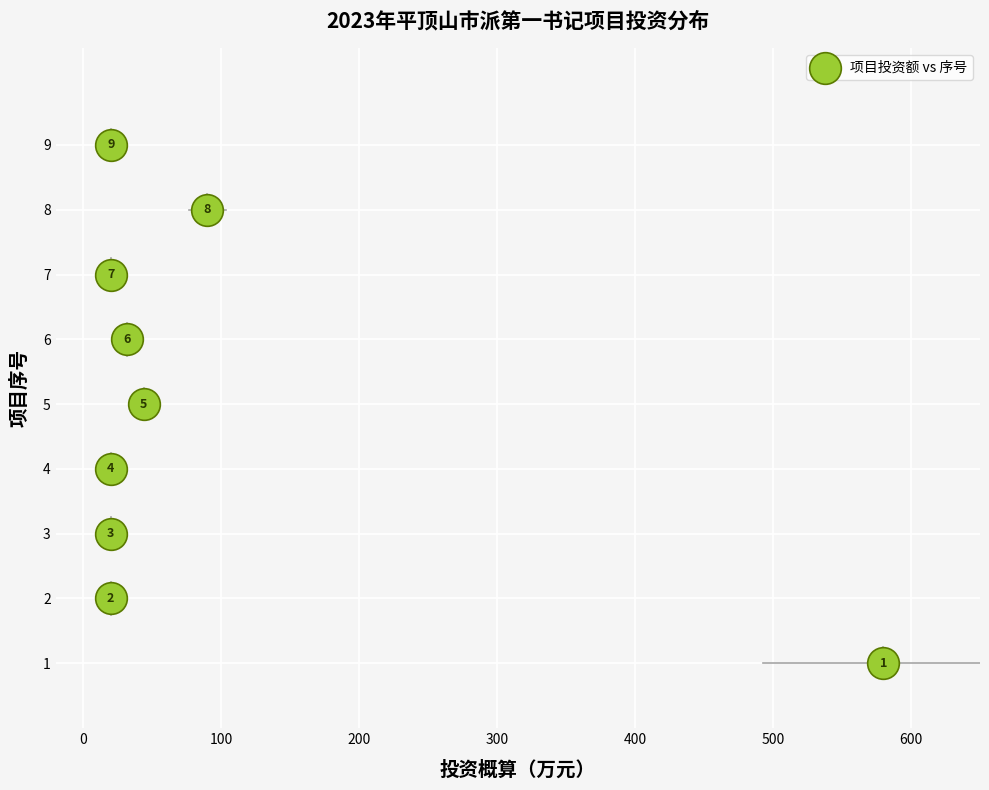

What is the average Y value?

5